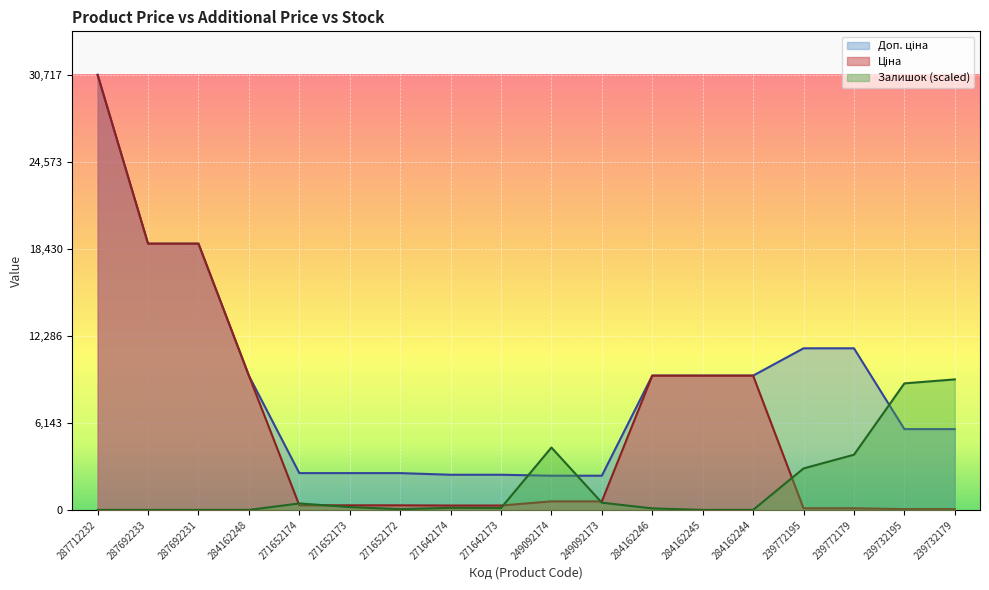

The Ціна series shows 310.3 at 271642173. True or false?

True